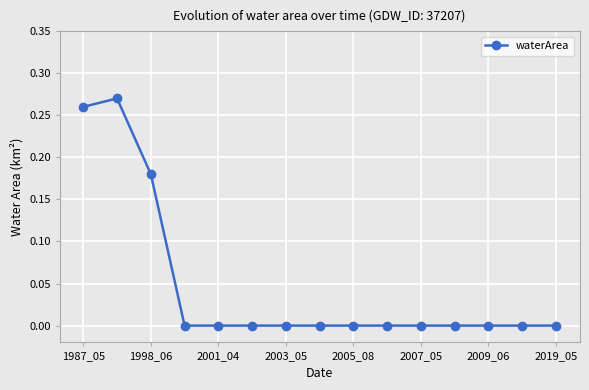

What is the sum of all values?

0.7